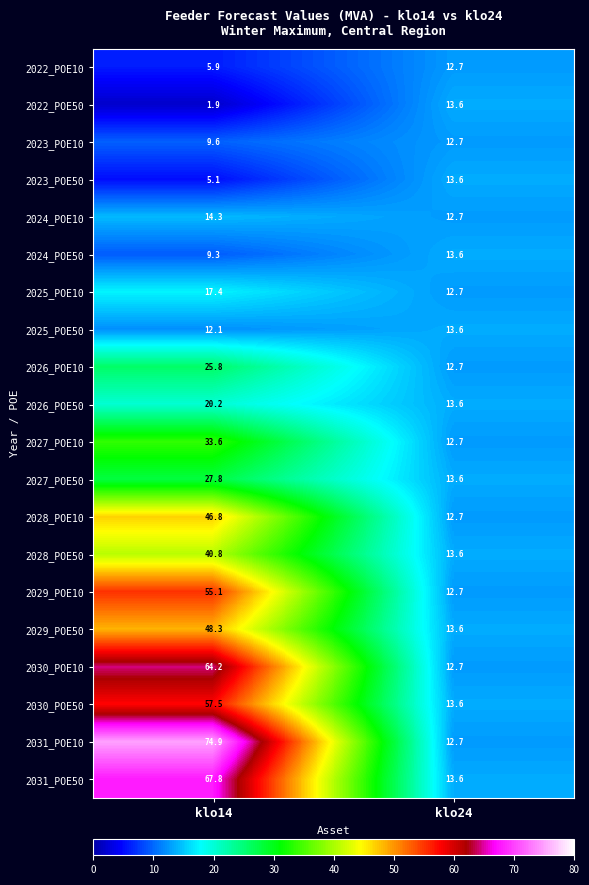

What is the average value of the 2027_POE50 series?

20.7